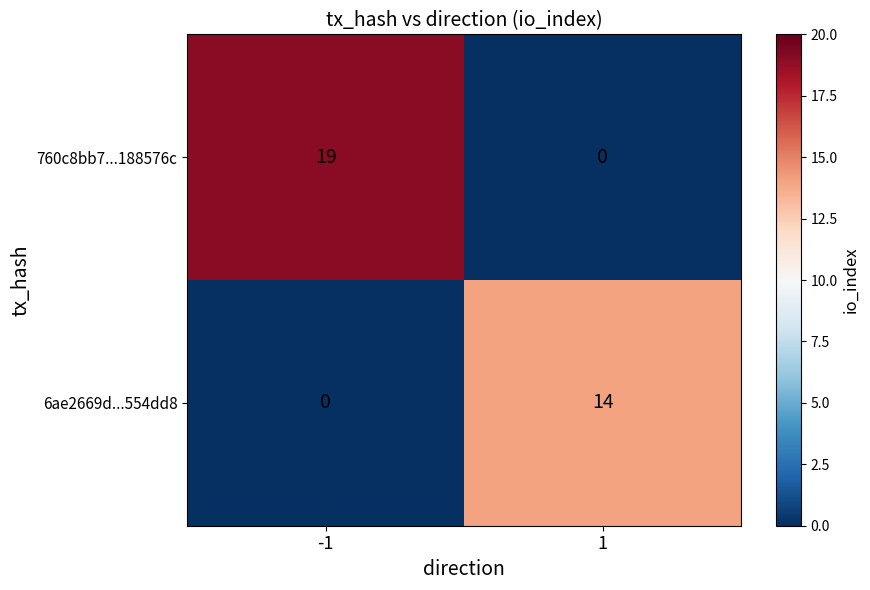

Is it true that 760c8bb7...188576c equals 30 at -1?

False